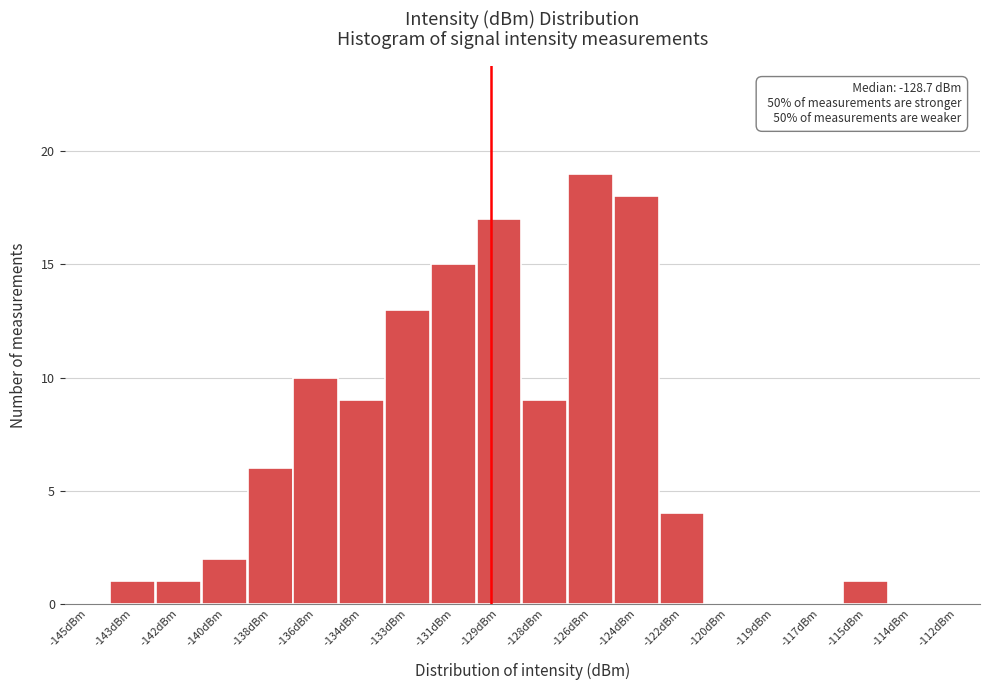

Reading left to right, list all the values displayed in this chart.

-145dBm=0	-143dBm=1	-142dBm=1	-140dBm=2	-138dBm=6	-136dBm=10	-134dBm=9	-133dBm=13	-131dBm=15	-129dBm=17	-128dBm=9	-126dBm=19	-124dBm=18	-122dBm=4	-120dBm=0	-119dBm=0	-117dBm=0	-115dBm=1	-114dBm=0	-112dBm=0